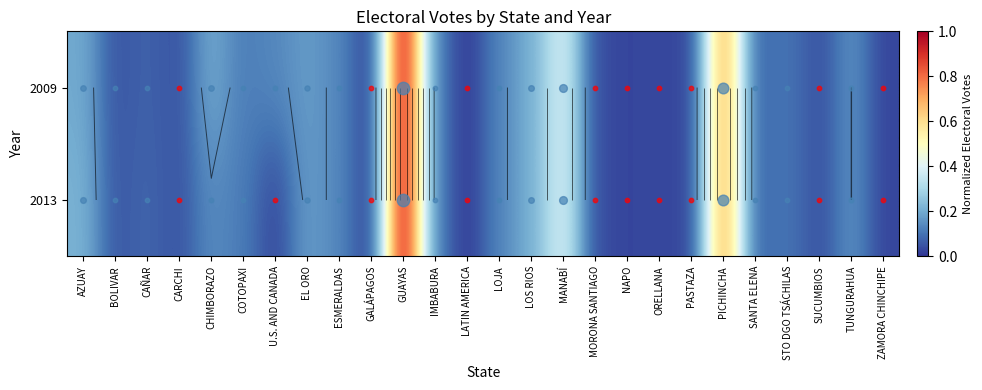

Rank the series by their maximum value, from lowest to highest.

2009, 2013